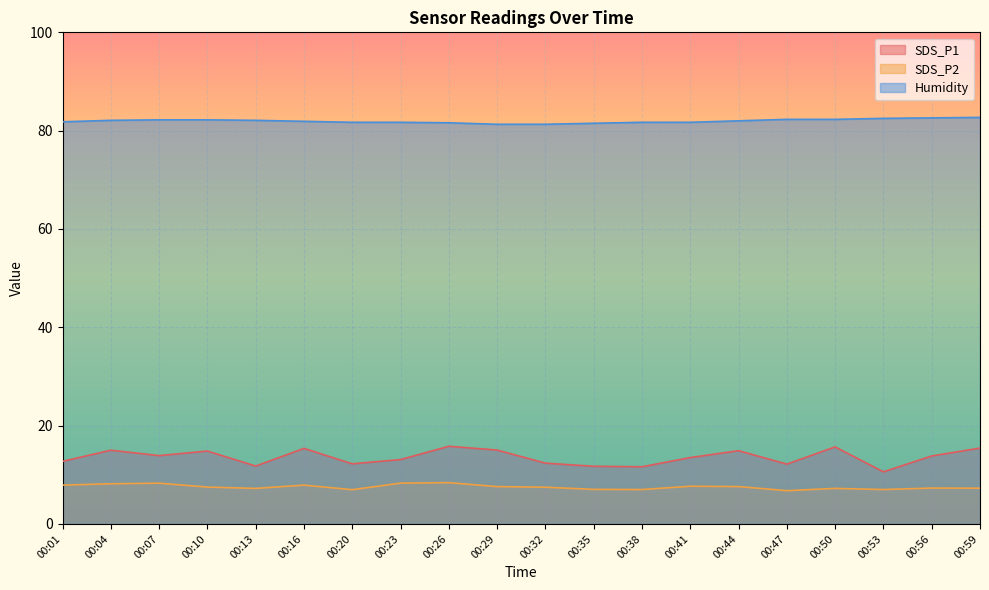

What is the value of the SDS_P1 point at the 2nd from the left?

15.0